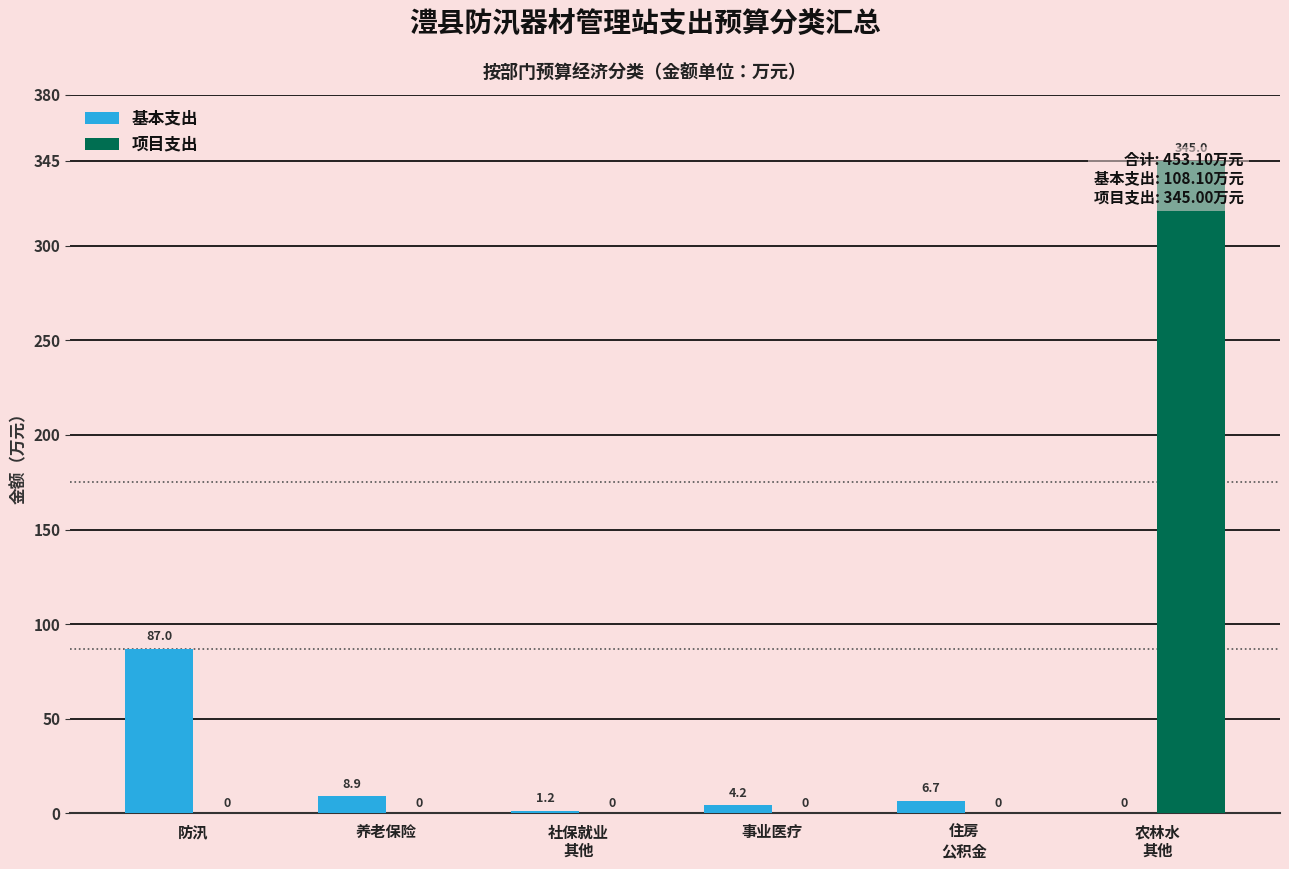

What is the label of the 3rd bar from the left?

社保就业
其他